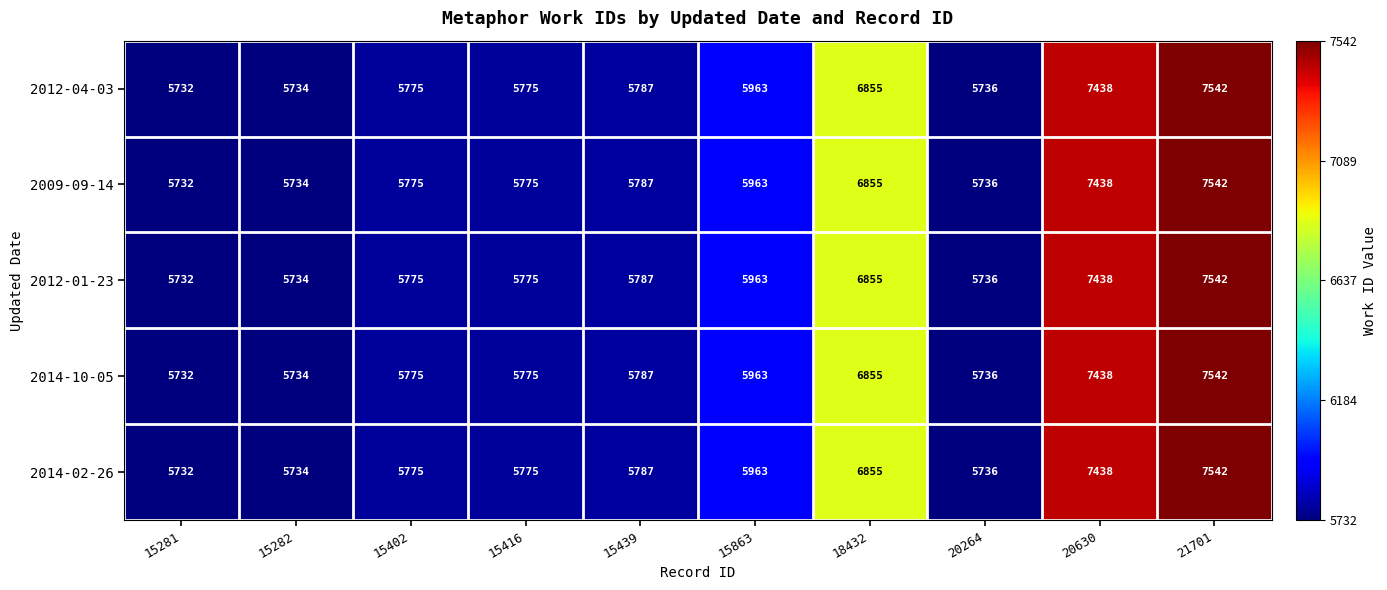

At which label is 2014-02-26 closest to 6637?

18432